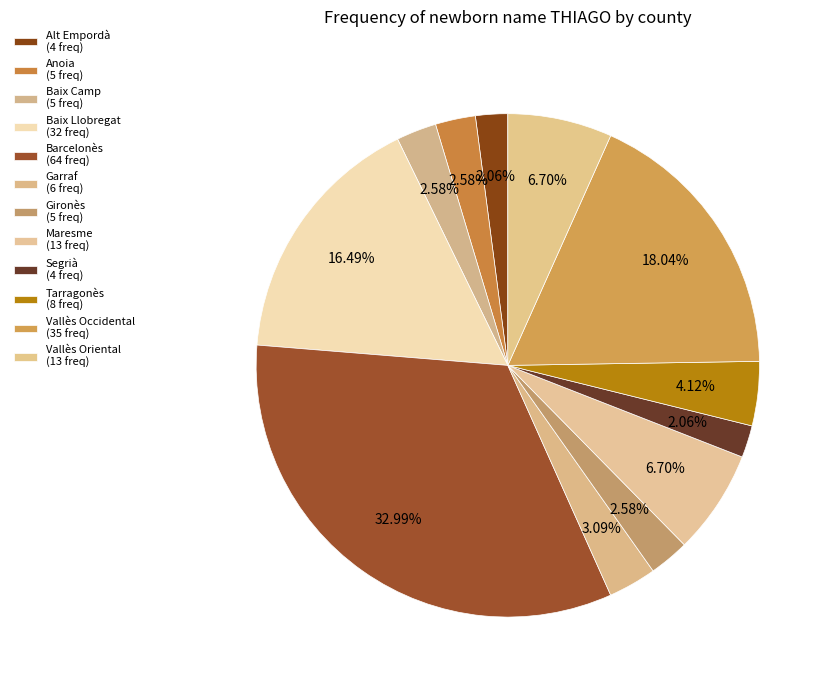

How many segments does this pie chart have?

12